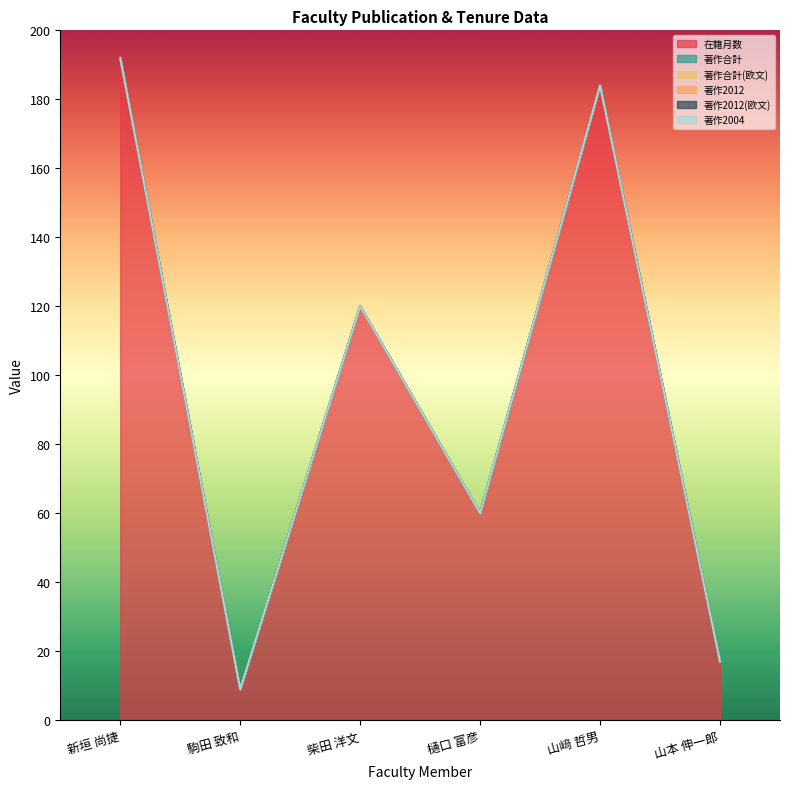

Reading left to right, what are all the values shown in this chart?

在籍月数: 192	9	120	60	184	17
著作合計: 0	0	0	0	0	0
著作合計(欧文): 0	0	0	0	0	0
著作2012: 0	0	0	0	0	0
著作2012(欧文): 0	0	0	0	0	0
著作2004: 0	0	0	0	0	0